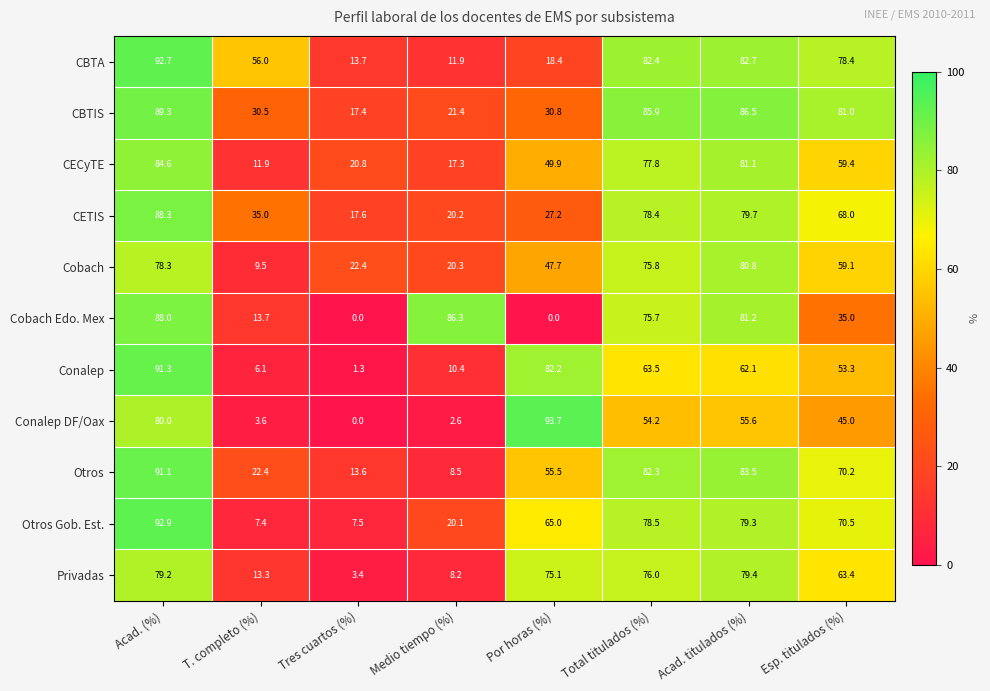

Which category has the highest value in the CBTIS series?

Acad. (%)